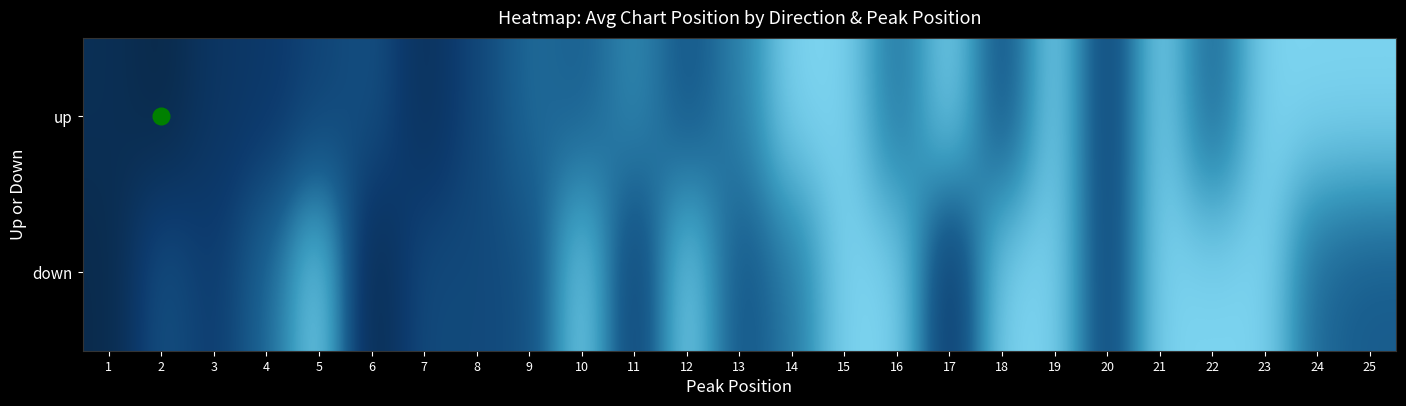

Reading left to right, extract all data points from this chart.

up: 1=12.6	2=7.5	3=18.4	4=20.7	5=27.0	6=32.5	7=15.0	8=28.0	9=42.0	10=38.0	11=50.0	12=35.0	13=47.0	14=70.0	15=70.0	16=43.0	17=70.0	18=32.0	19=70.0	20=26.0	21=70.0	22=39.0	23=70.0	24=70.0	25=70.0
down: 1=8.7	2=33.0	3=23.0	4=41.0	5=70.0	6=9.0	7=30.0	8=29.0	9=31.0	10=70.0	11=24.0	12=70.0	13=34.0	14=45.0	15=70.0	16=70.0	17=19.0	18=70.0	19=70.0	20=27.0	21=70.0	22=70.0	23=70.0	24=40.0	25=37.0